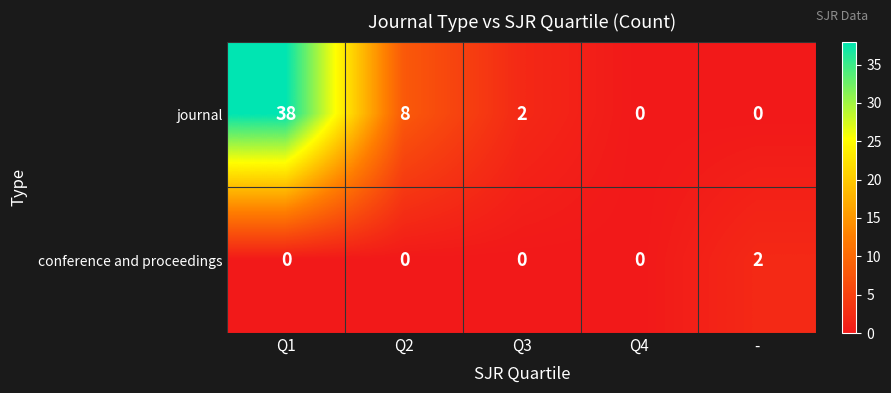

Which label corresponds to the largest value in the chart?

Q1